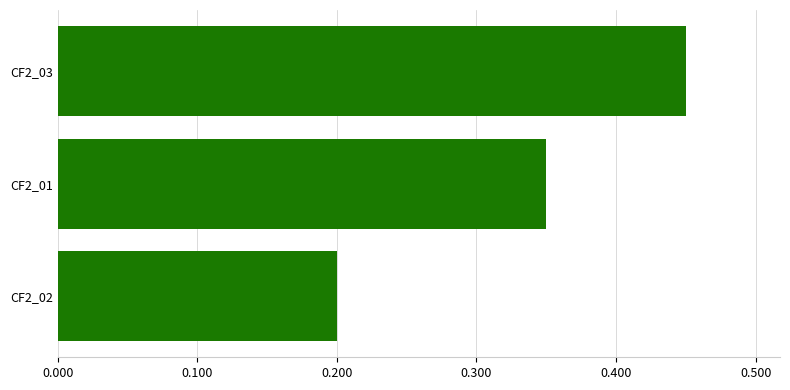

Is it true that the value at CF2_02 is 0.3?

False